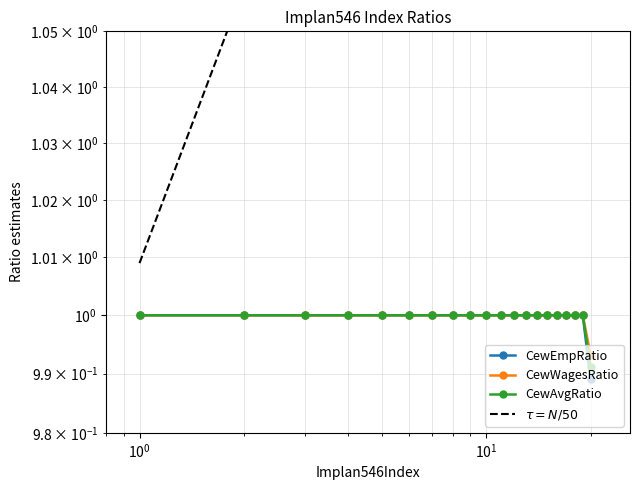

What is the highest value of the CewEmpRatio series?

1.0